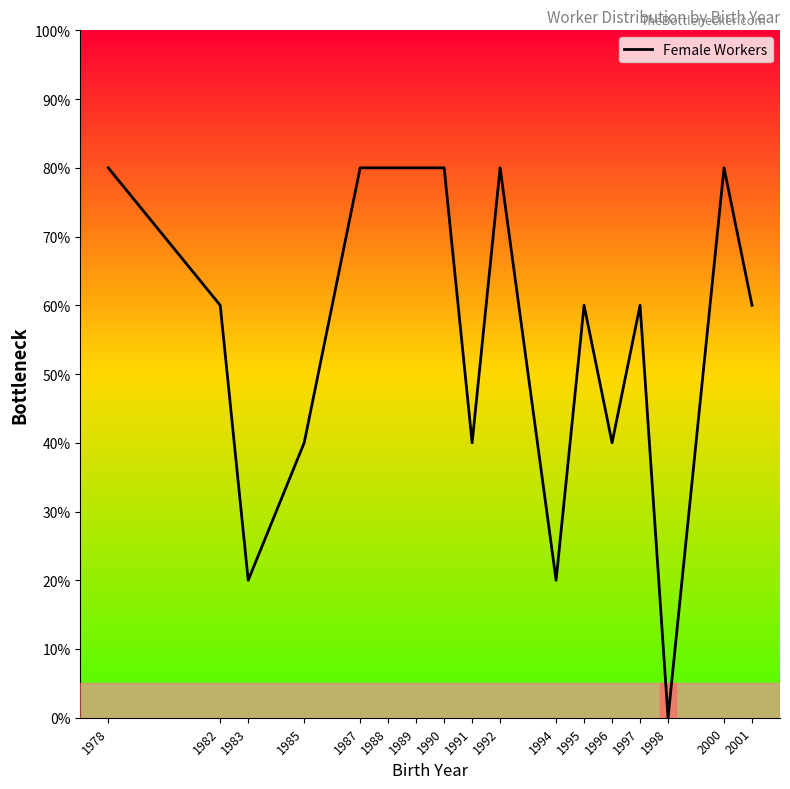

How many values are between 40 and 80?

14